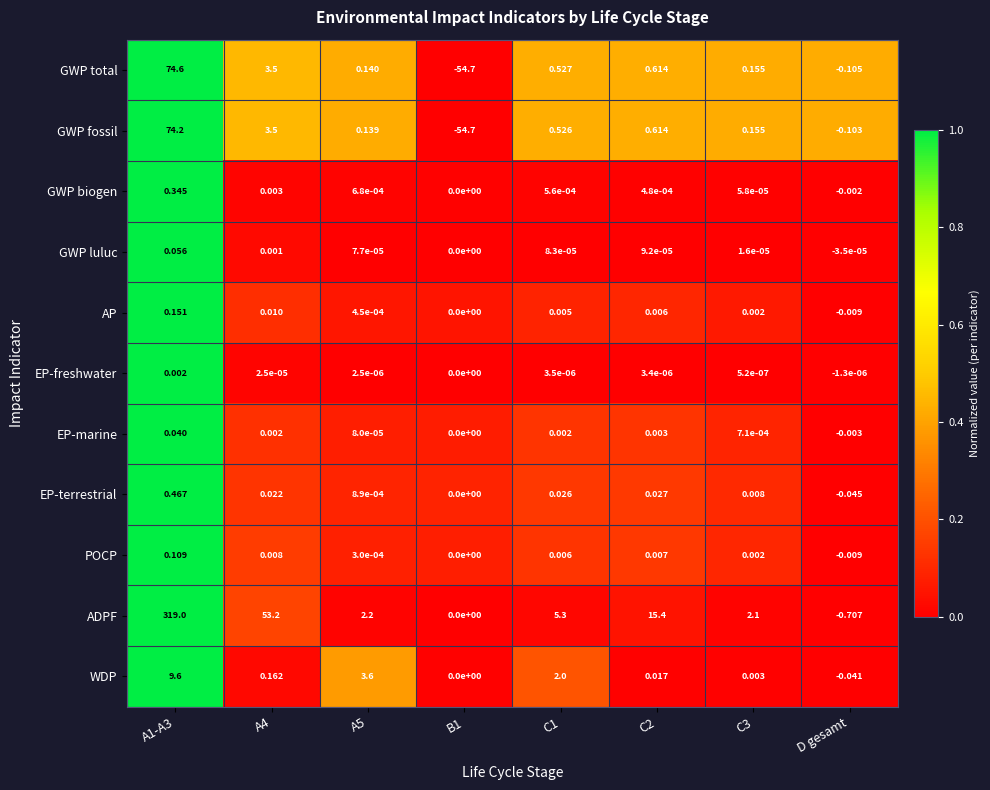

Which series has the largest total across all categories?

ADPF